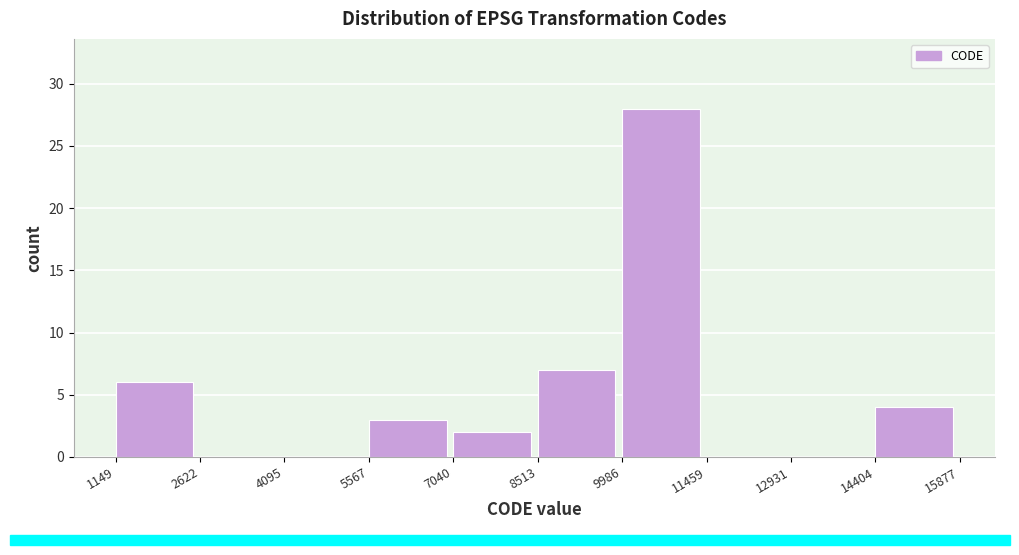

How tall is the bar that spans 1149 to 2622 on the x-axis? The values are not printed on the chart, so give them approximately, as read against the axis.

6